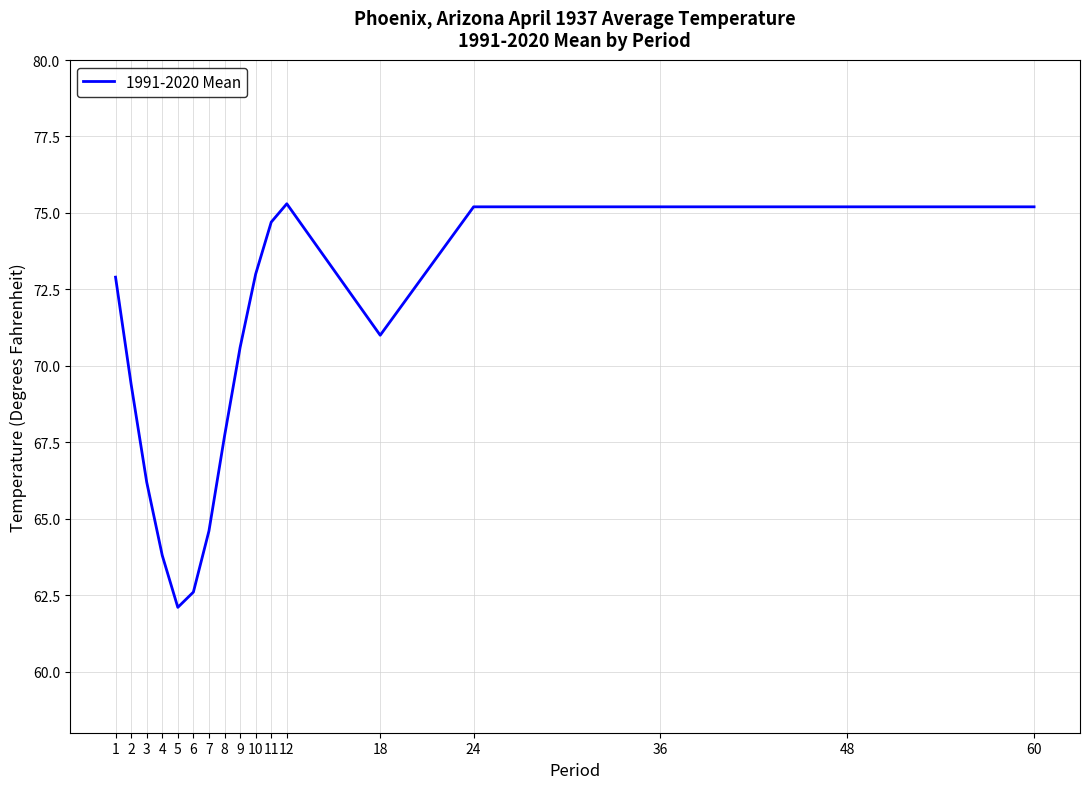

Reading left to right, what are all the values shown in this chart?

1=72.9	2=69.4	3=66.2	4=63.8	5=62.1	6=62.6	7=64.6	8=67.7	9=70.6	10=73.0	11=74.7	12=75.3	18=71.0	24=75.2	36=75.2	48=75.2	60=75.2